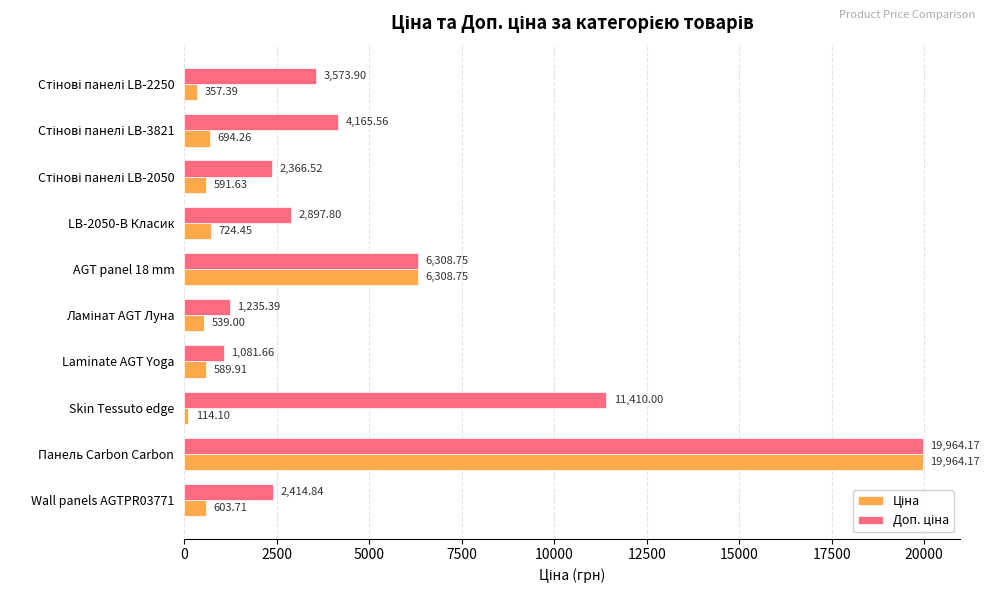

Which label corresponds to the smallest value in the chart?

Skin Tessuto edge